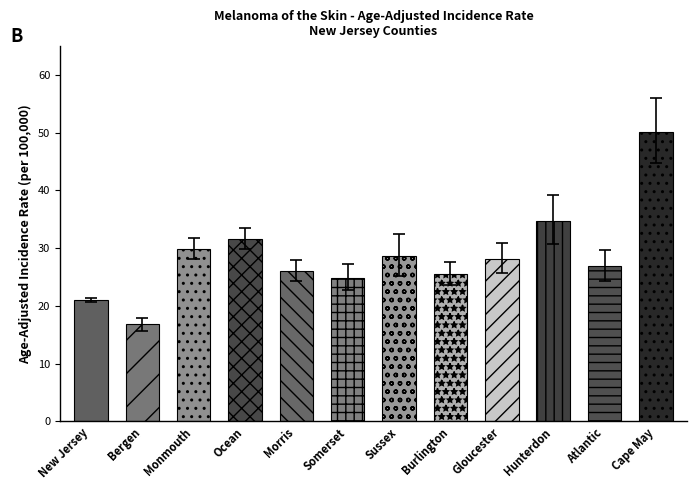

Which has a higher value, Bergen or Hunterdon?

Hunterdon